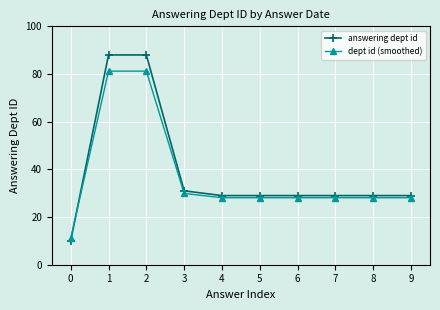

Where do dept id (smoothed) and answering dept id first cross each other?

0 and 1